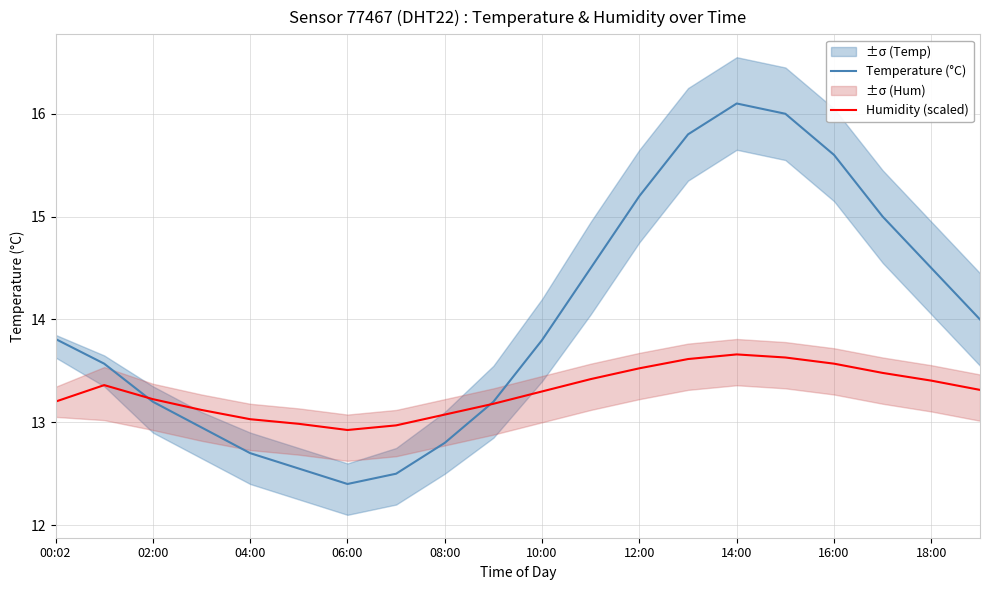

What is the minimum value shown in the chart?

12.4